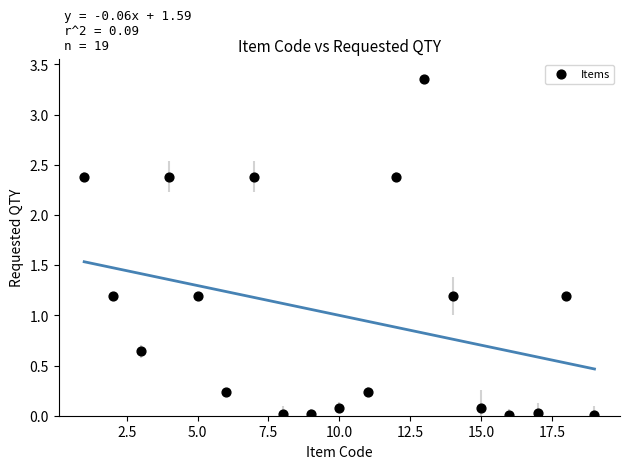

What is the range of X values (max minus min)?

18.0